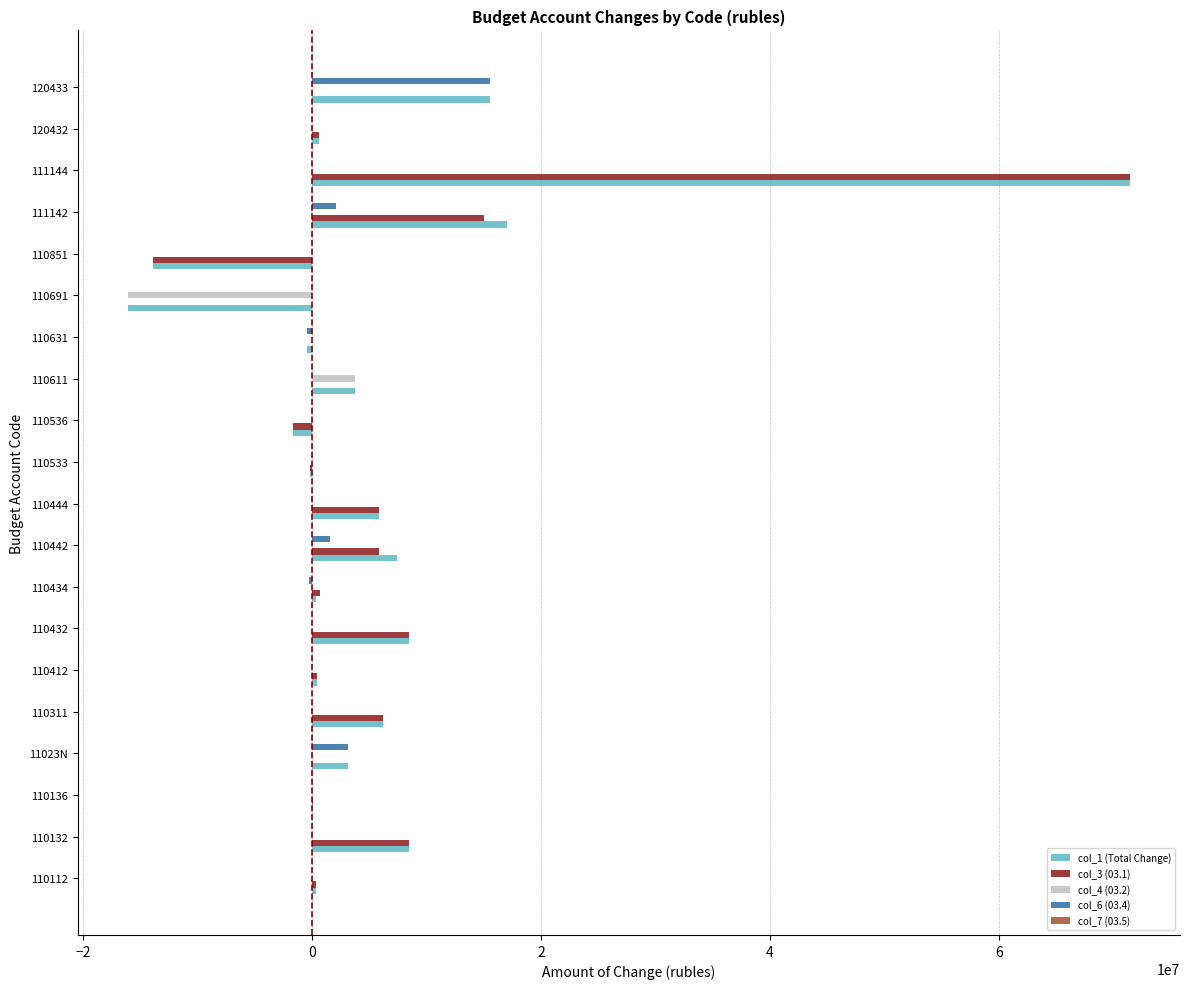

At which label is col_1 (Total Change) closest to 27694909?

111142